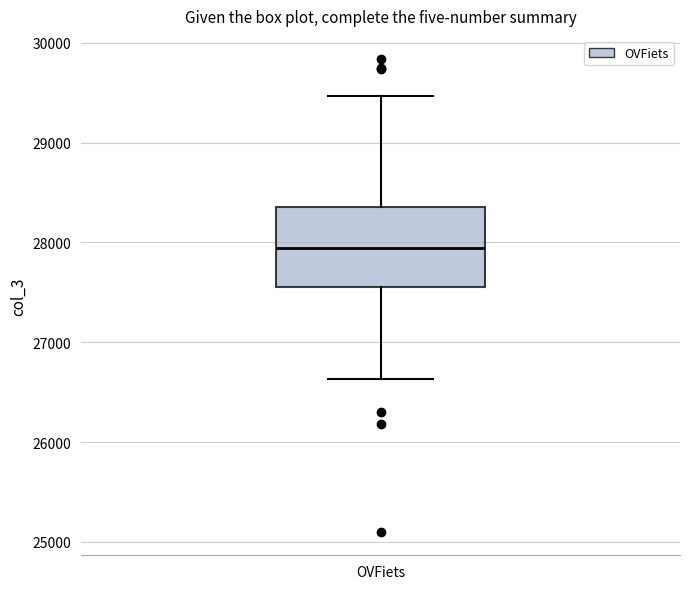

Where does the upper whisker of the box for OVFiets end on the y-axis? The values are not printed on the chart, so give them approximately, as read against the axis.

29500